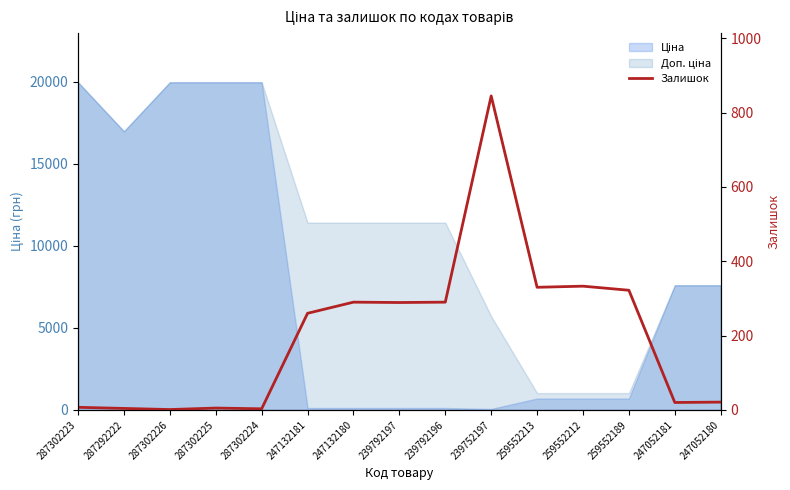

What is the maximum value shown in the chart?

845